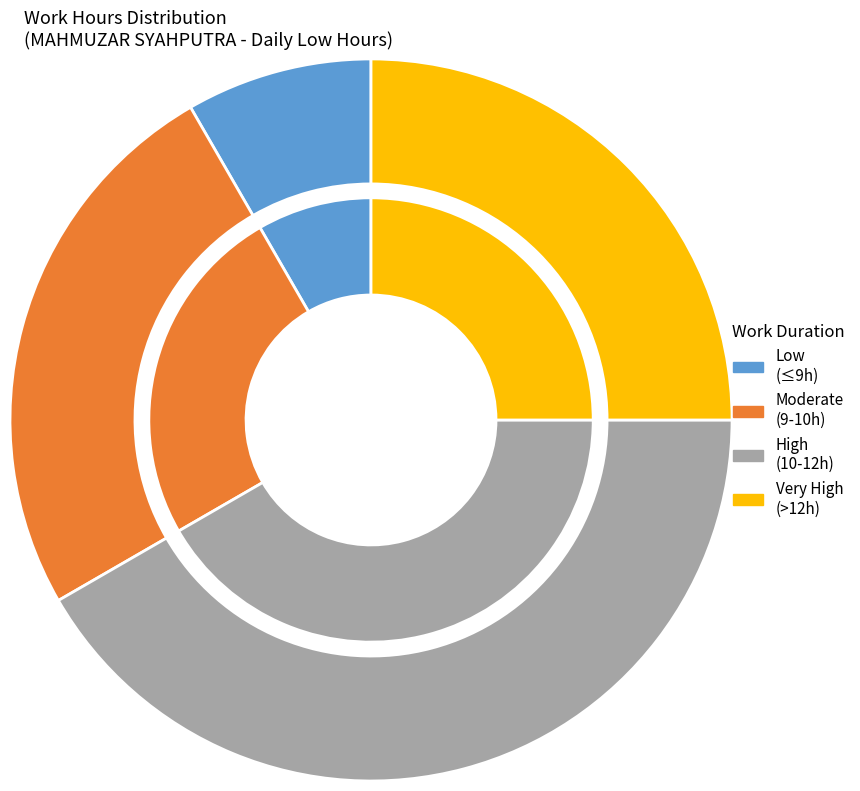

What percentage is the 11 slice, to the nearest percent?

8%